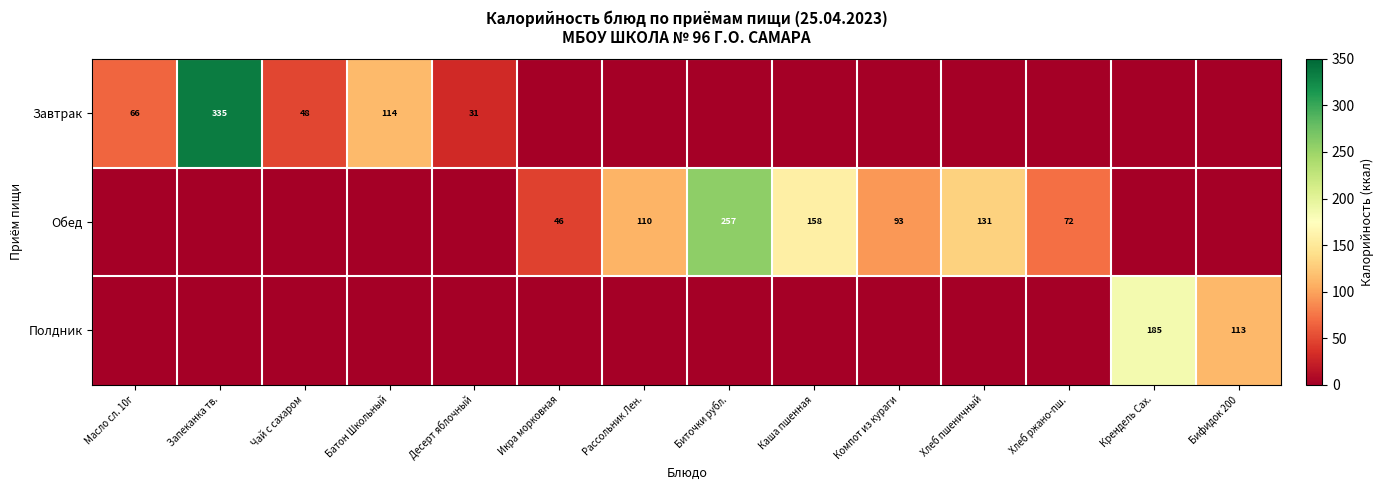

The Обед series shows 257 at Биточки рубл.. True or false?

True